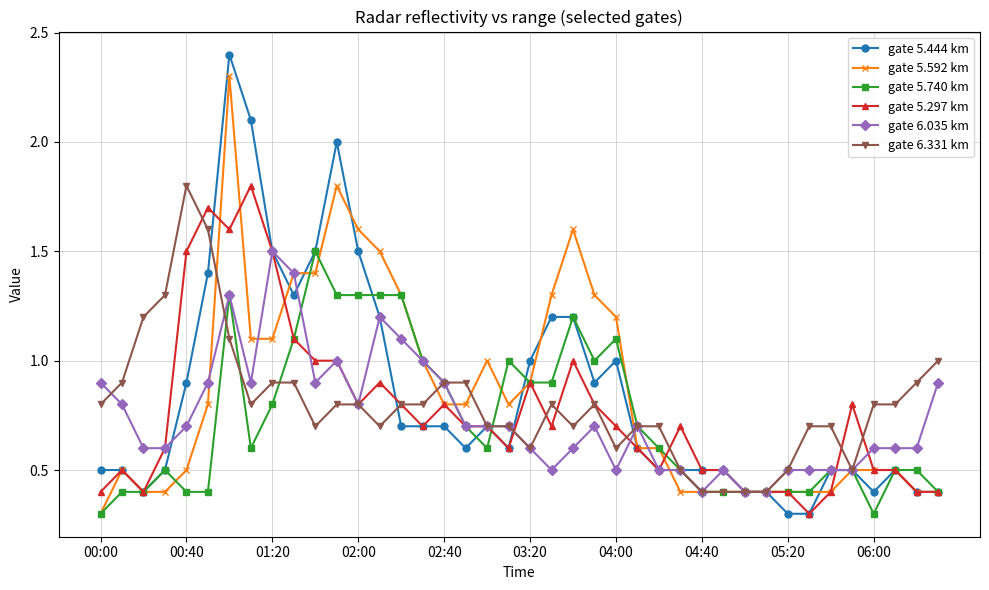

True or false: gate 6.331 km has more than 1 points higher than both neighbors.

True